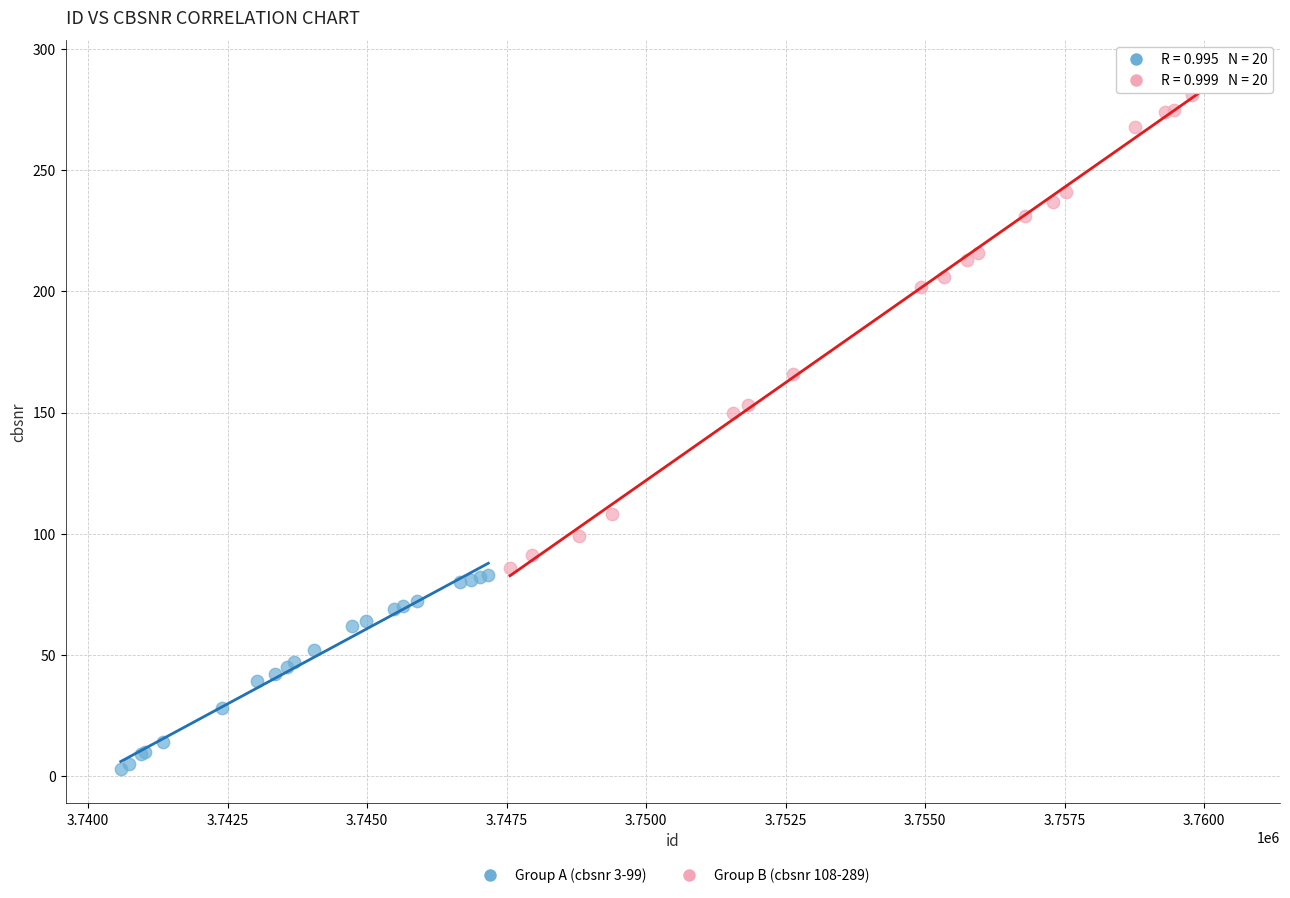

Which series has the widest spread of Y values?

Group B (cbsnr 108-289)